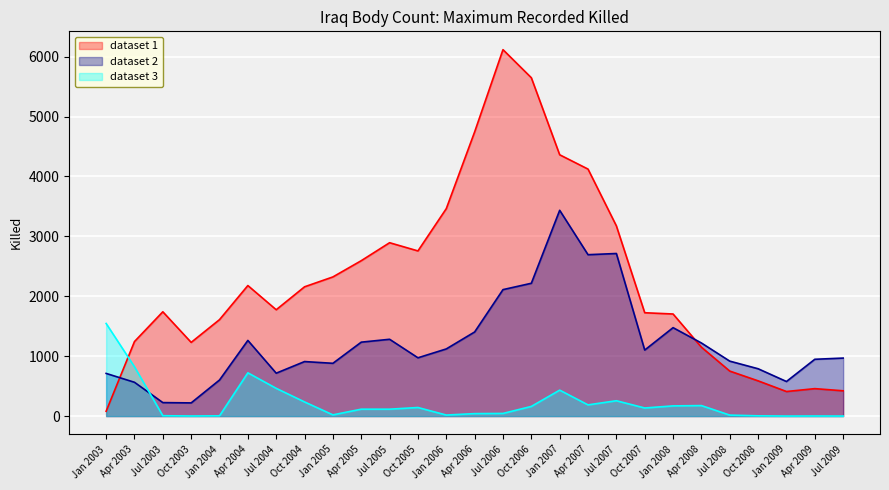

At which label is dataset 3 closest to 773?

Apr 2003